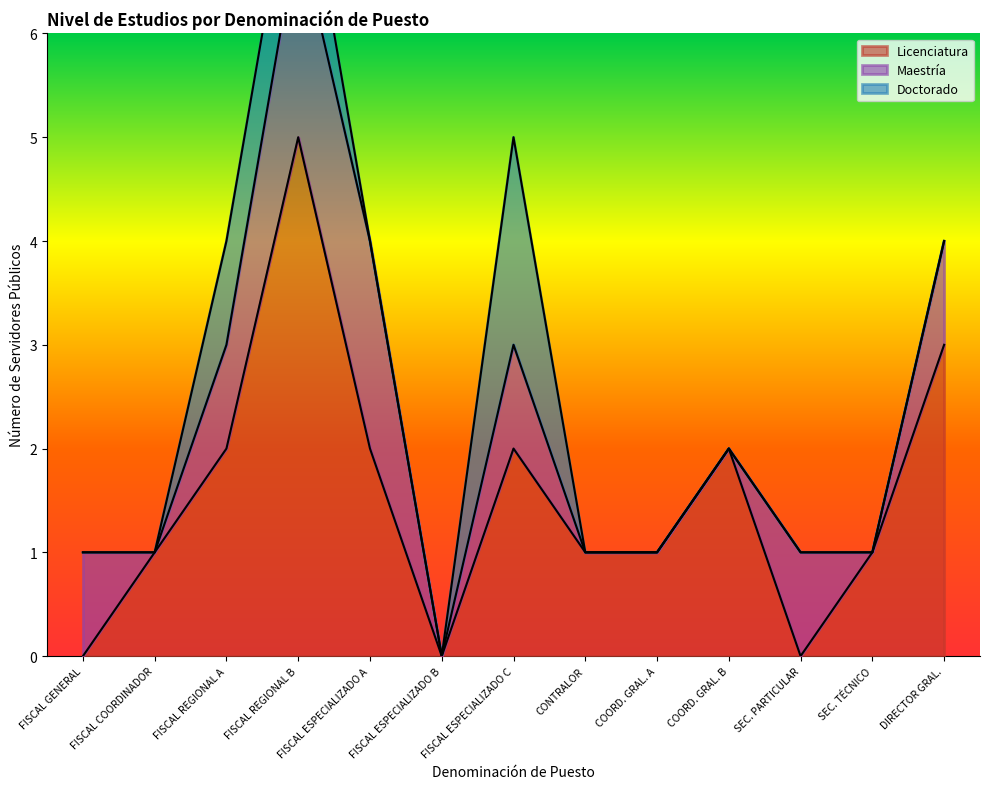

What is the label of the 9th point from the left?

COORDINADOR GENERAL A